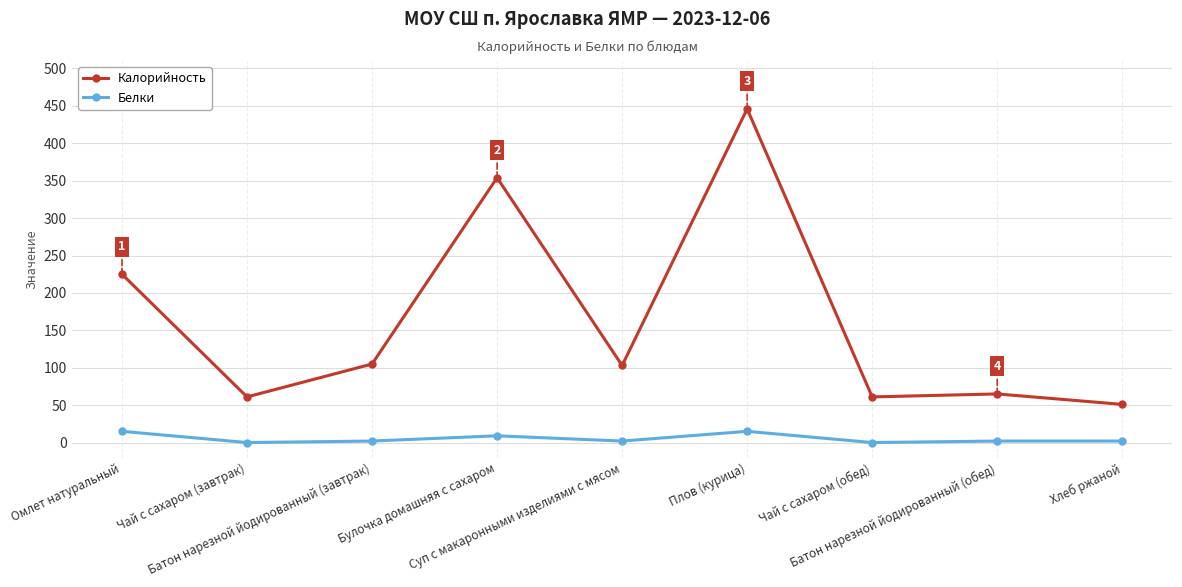

What is the spread (max minus min) of values at Плов (курица)?

431